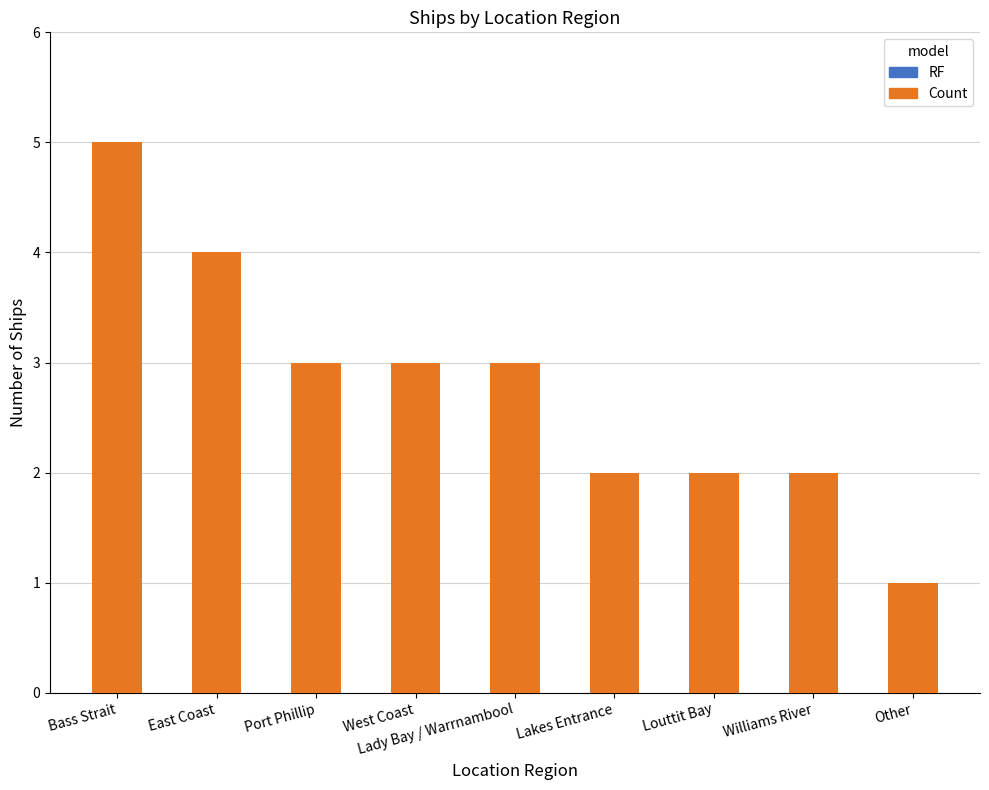

True or false: the data shows 3 at Bass Strait.

False